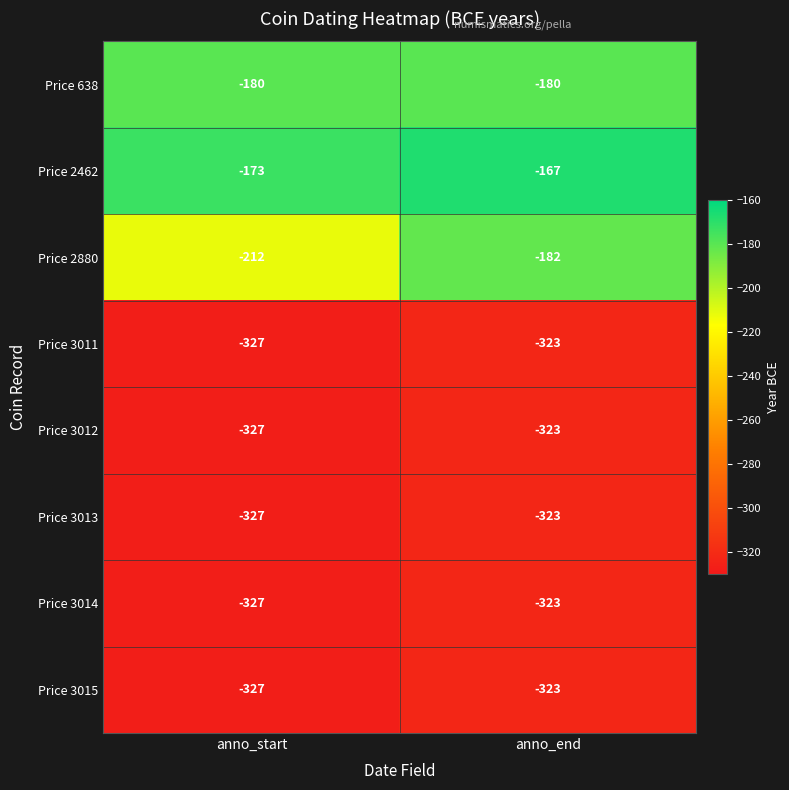

Which series changed the most between anno_start and anno_end?

Price 2880